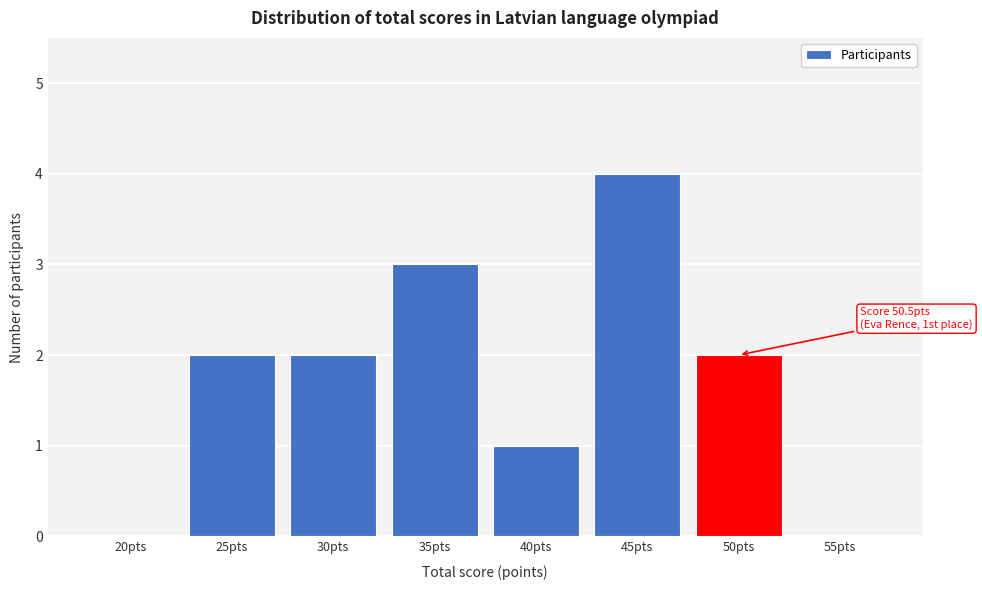

Reading left to right, what are all the values shown in this chart?

20pts=0	25pts=2	30pts=2	35pts=3	40pts=1	45pts=4	50pts=2	55pts=0